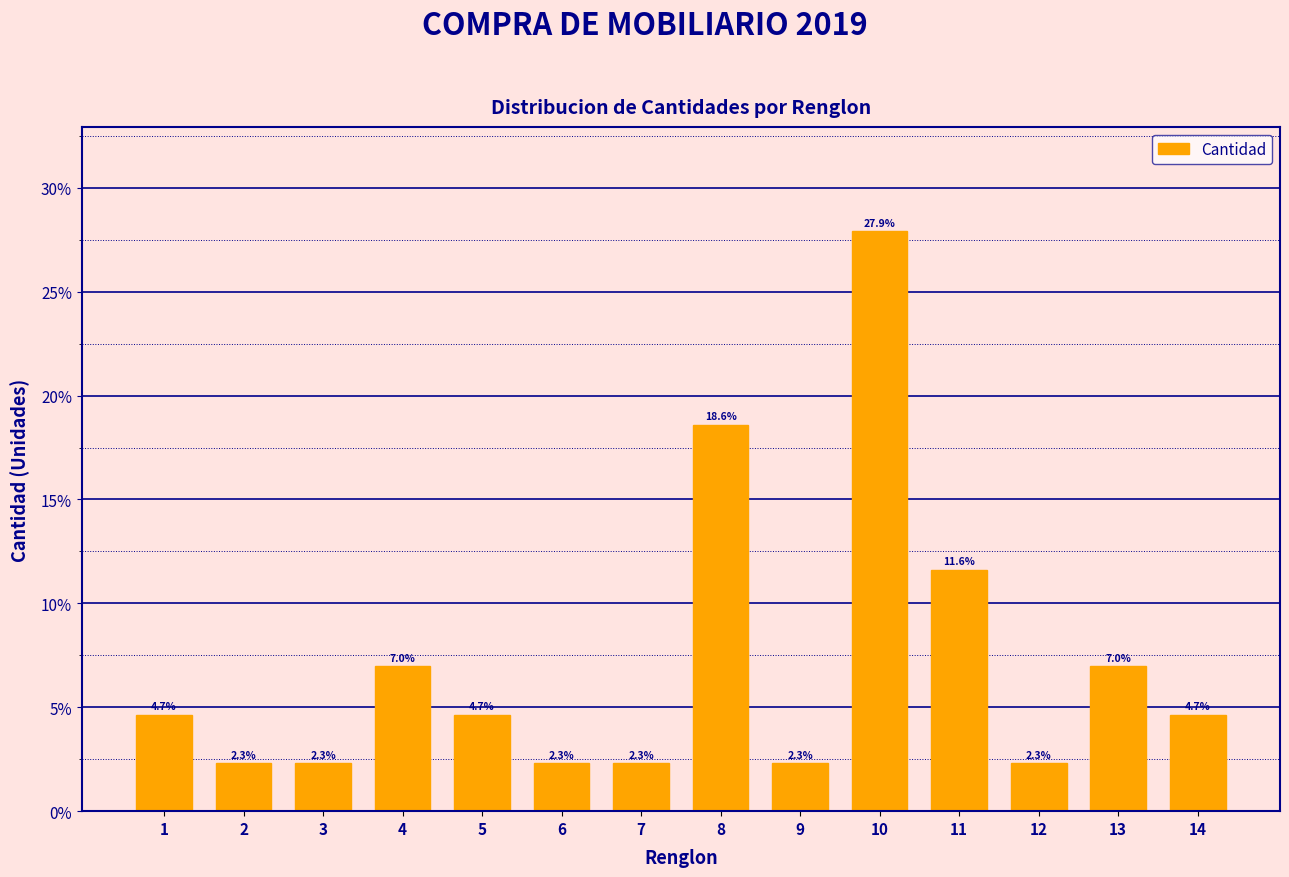

Reading left to right, transcribe all the data shown in this chart.

4.7	2.3	2.3	7.0	4.7	2.3	2.3	18.6	2.3	27.9	11.6	2.3	7.0	4.7